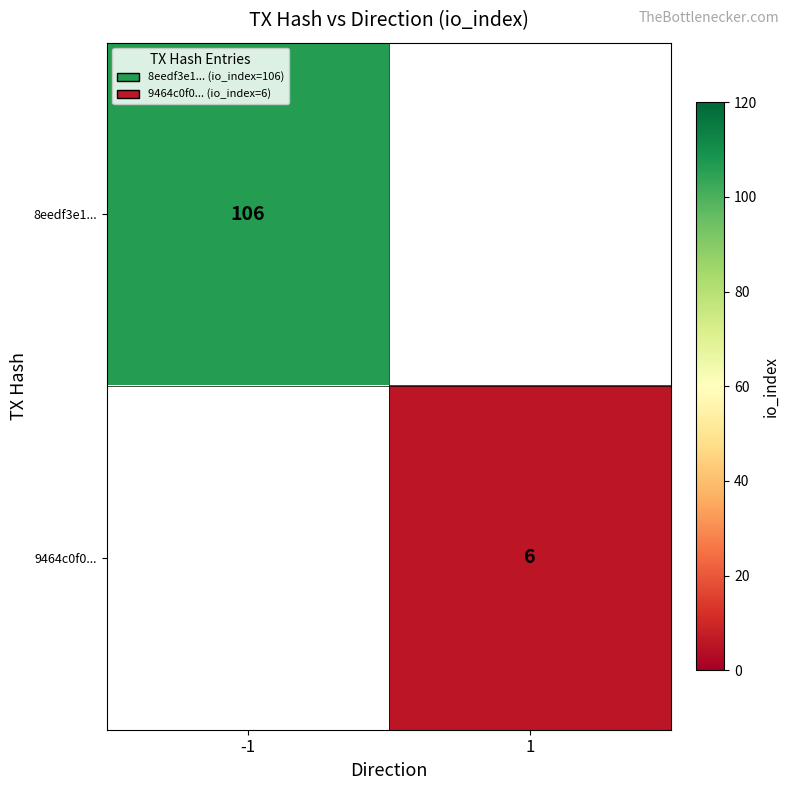

True or false: 8eedf3e1... has a value of 106 at -1.

True